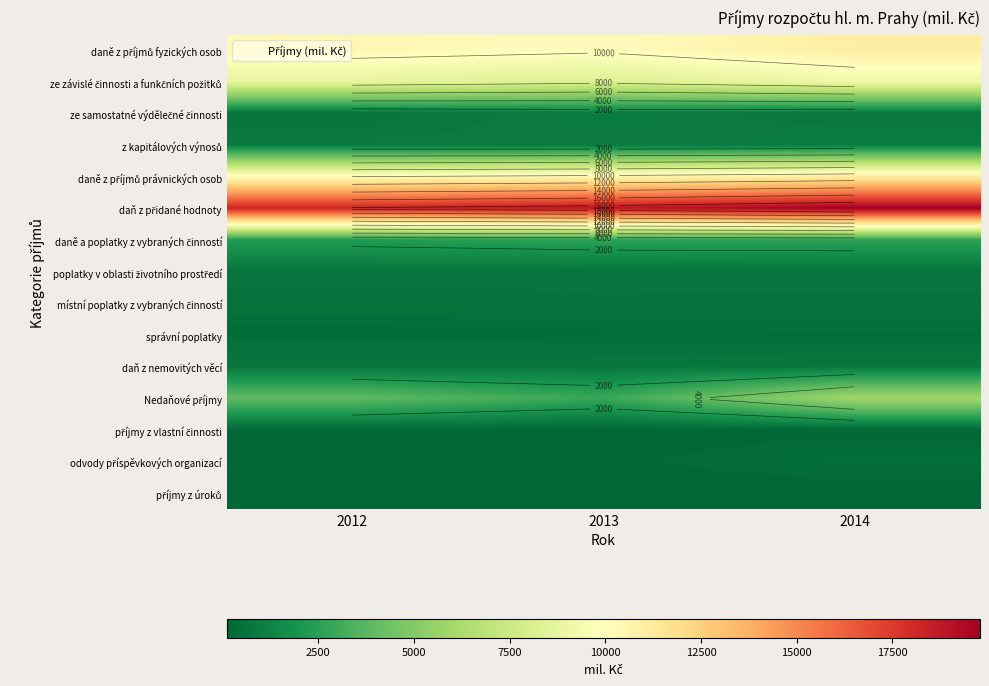

At which category is the sum across all series the highest?

2014